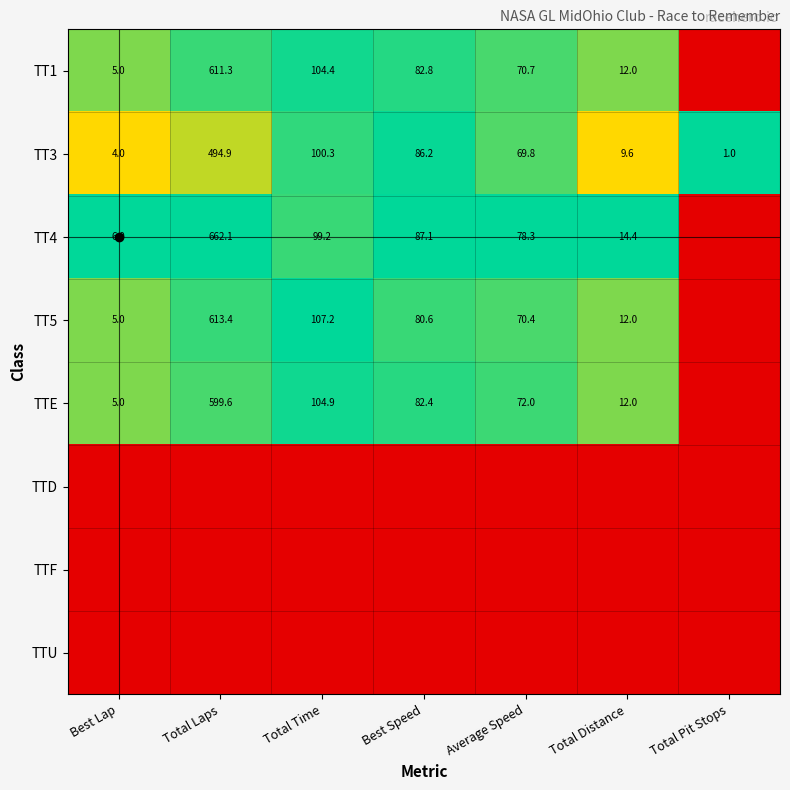

List the series in order of their peak value, lowest first.

TTD, TTF, TTU, TT1, TTE, TT3, TT4, TT5